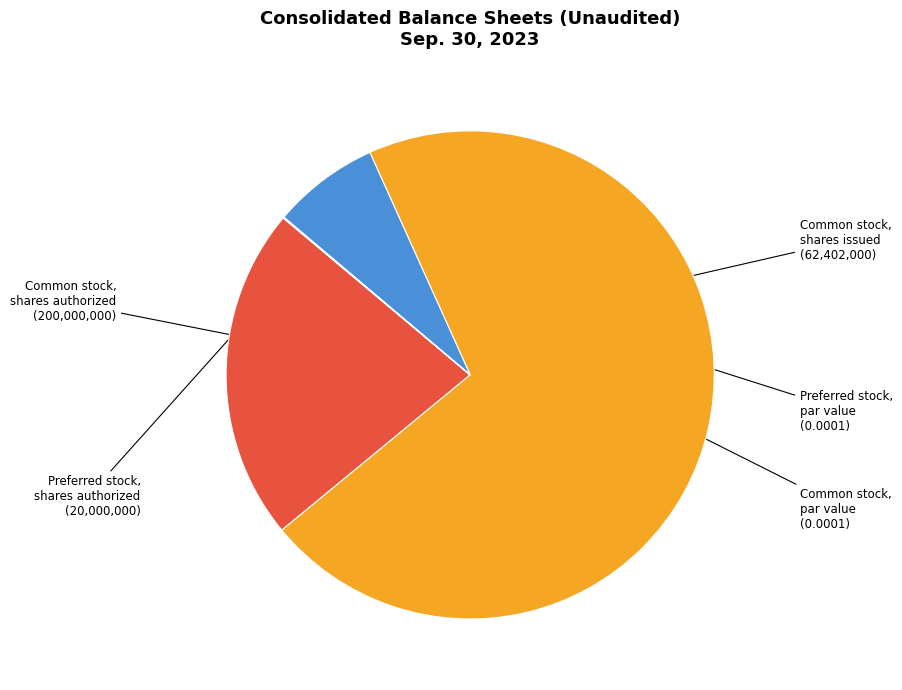

Is there a majority slice in this chart?

Yes